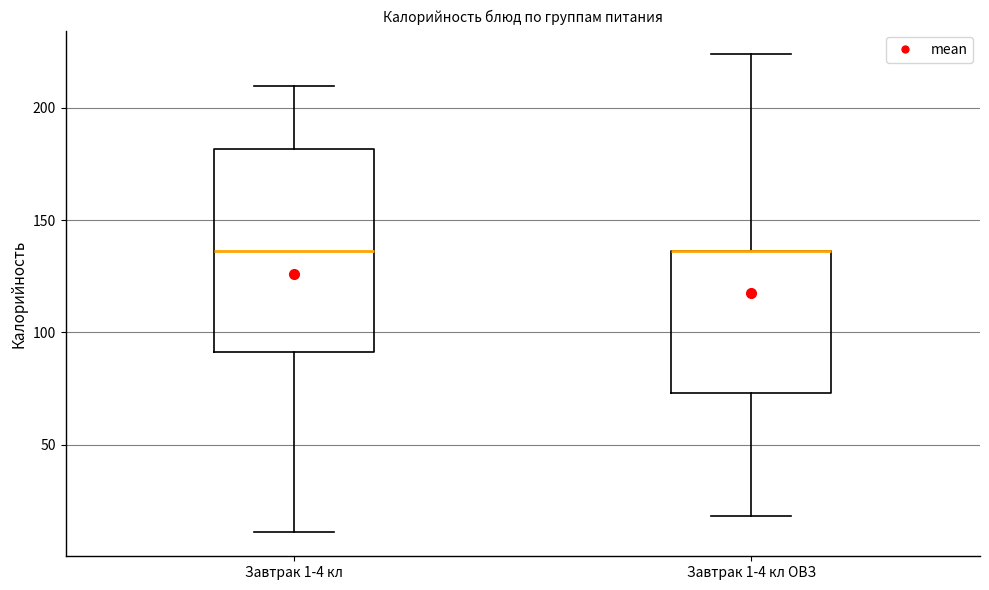

Reading left to right, read every box against the y-axis: the position of its median line, the range the box covers, and the ends of its whiskers. The values are not printed on the chart, so give them approximately, as read against the axis.

Завтрак 1-4 кл: median 135, box 90 to 180, whiskers 10 to 210
Завтрак 1-4 кл ОВЗ: median 135 (drawn on the box's upper edge), box 75 to 135, whiskers 20 to 225